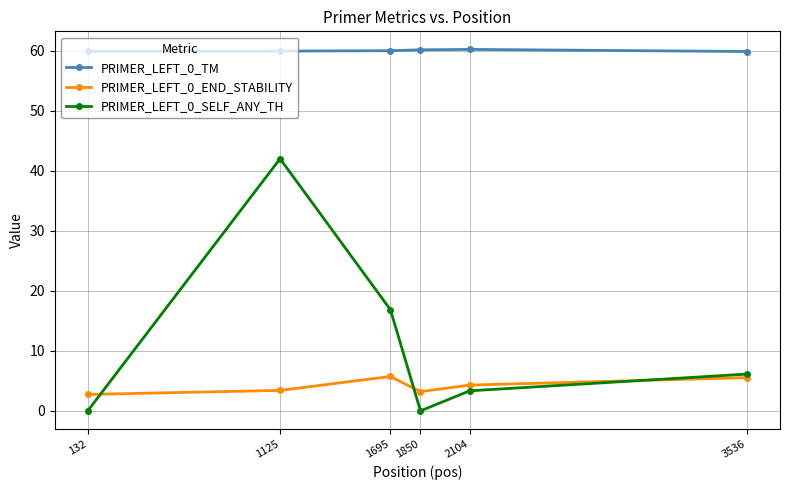

How many lines are shown in the chart?

3